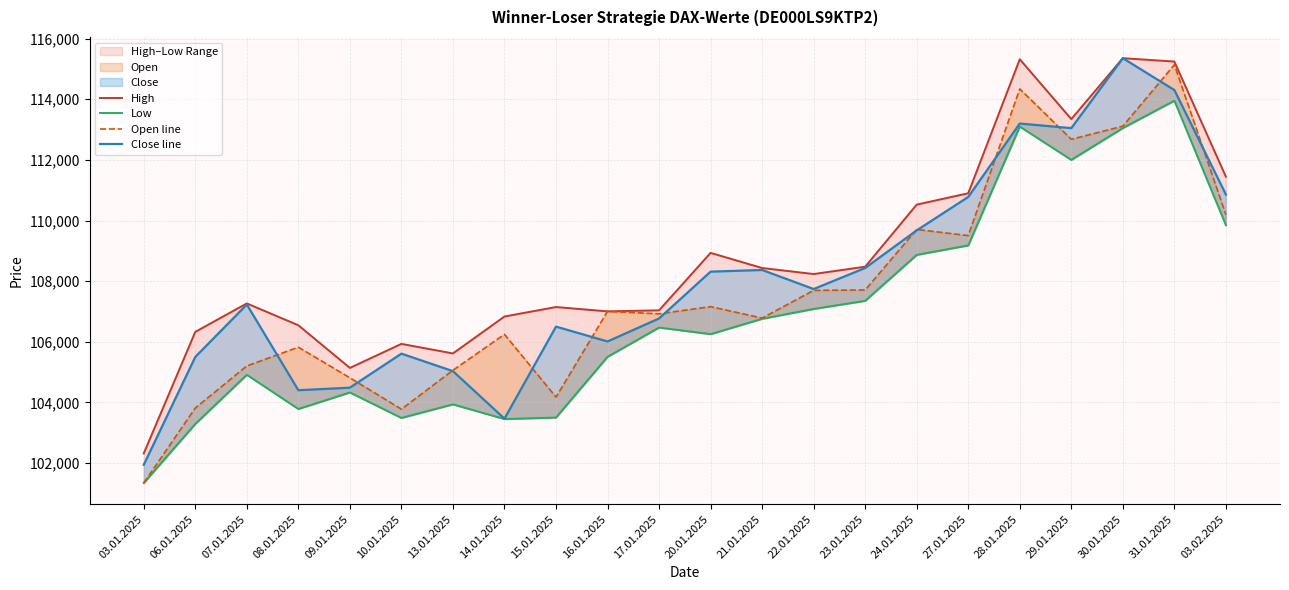

Rank the series by their average value, from highest to lowest.

High, Close line, Open line, Low